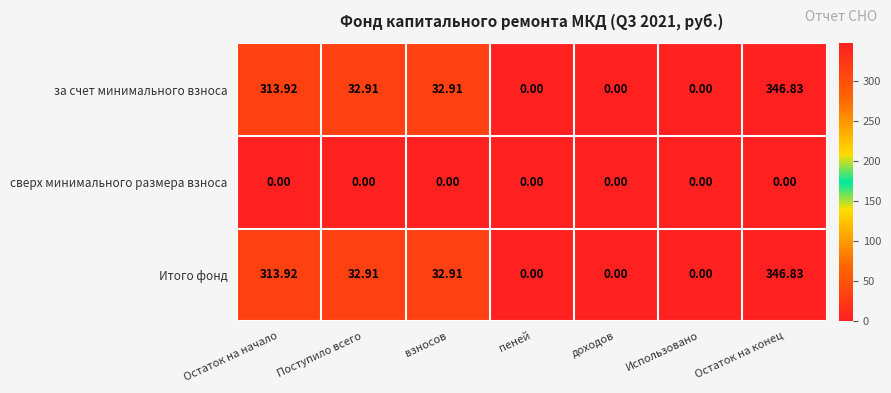

How many series are shown in this chart?

3